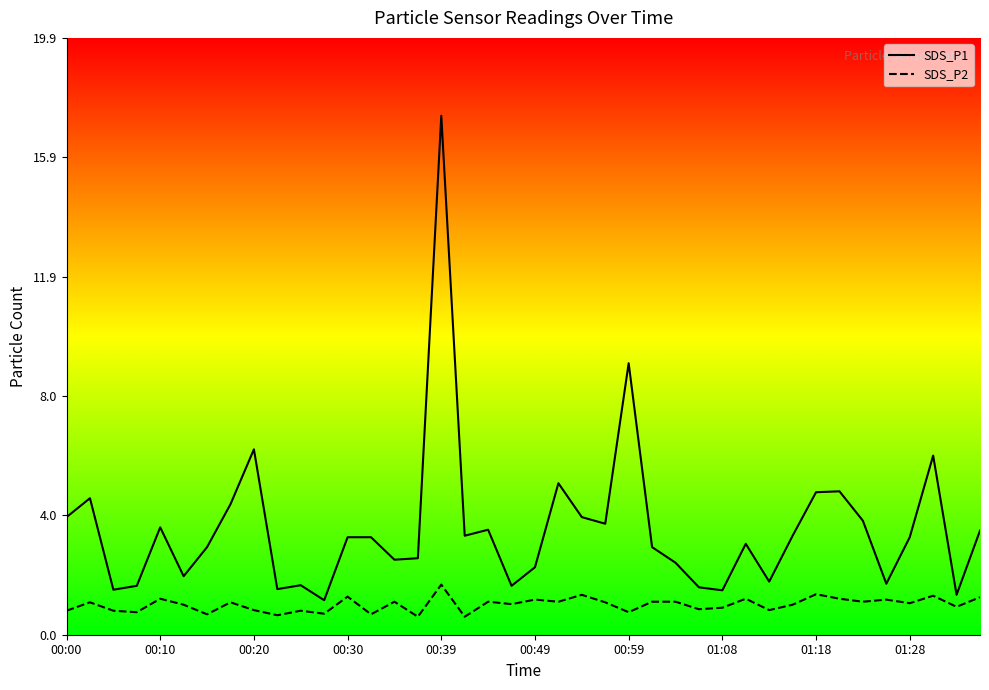

What is the difference between the SDS_P2 values at 36 and 00:30?

0.3